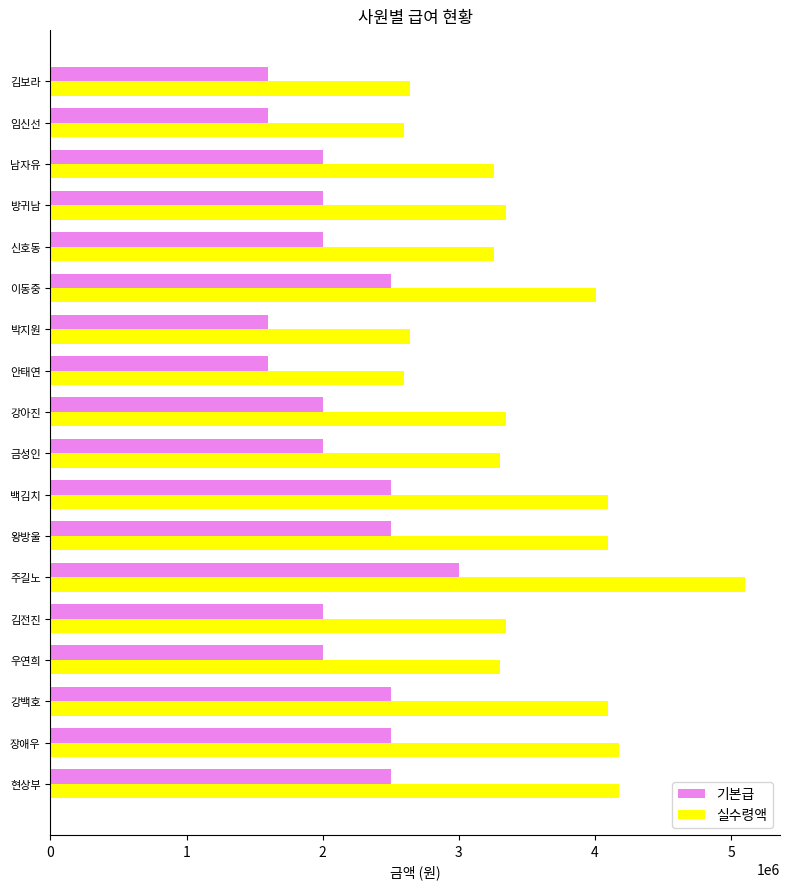

Which series has the largest range (max minus min)?

실수령액